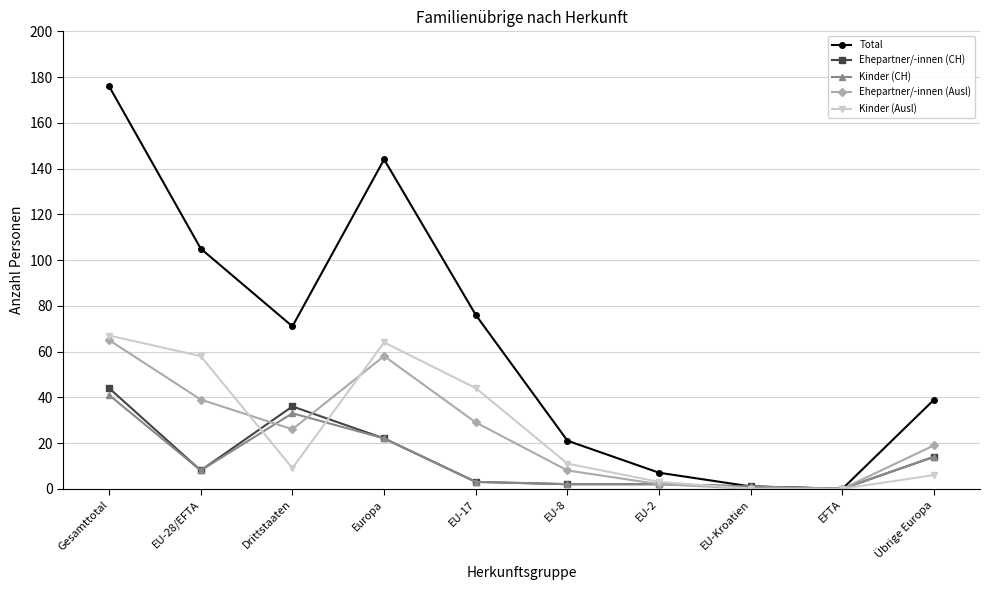

What is the value of the Ehepartner/-innen (CH) point at the 10th from the left?

14